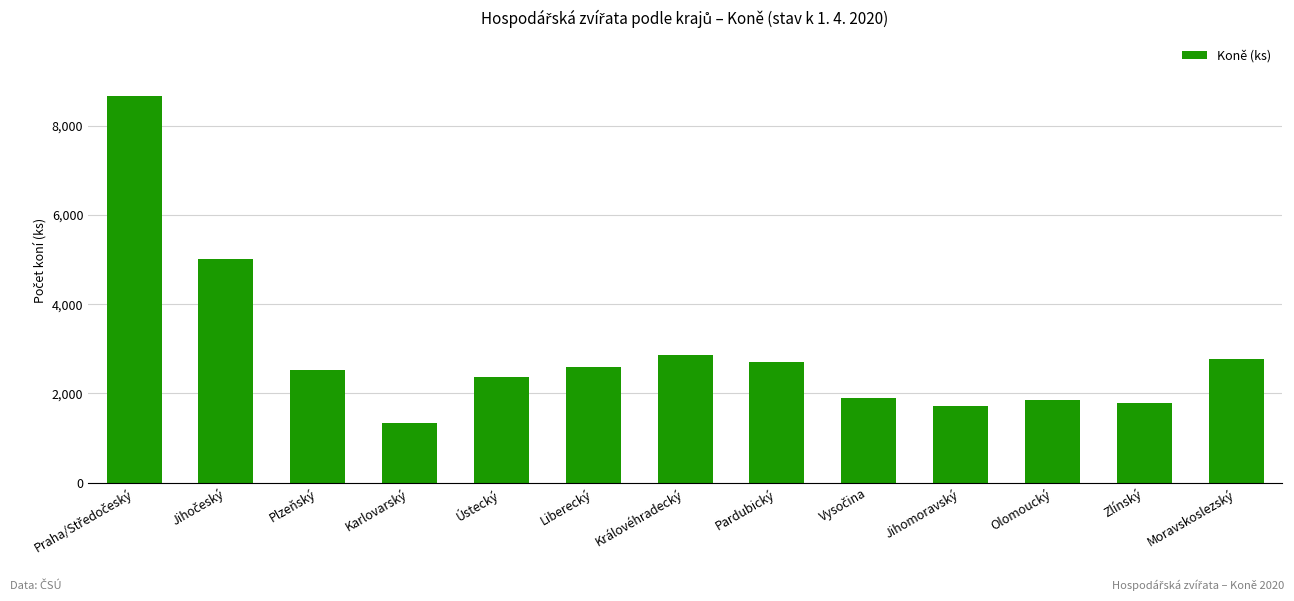

Read the value at Moravskoslezský, to the nearest 50.

2750